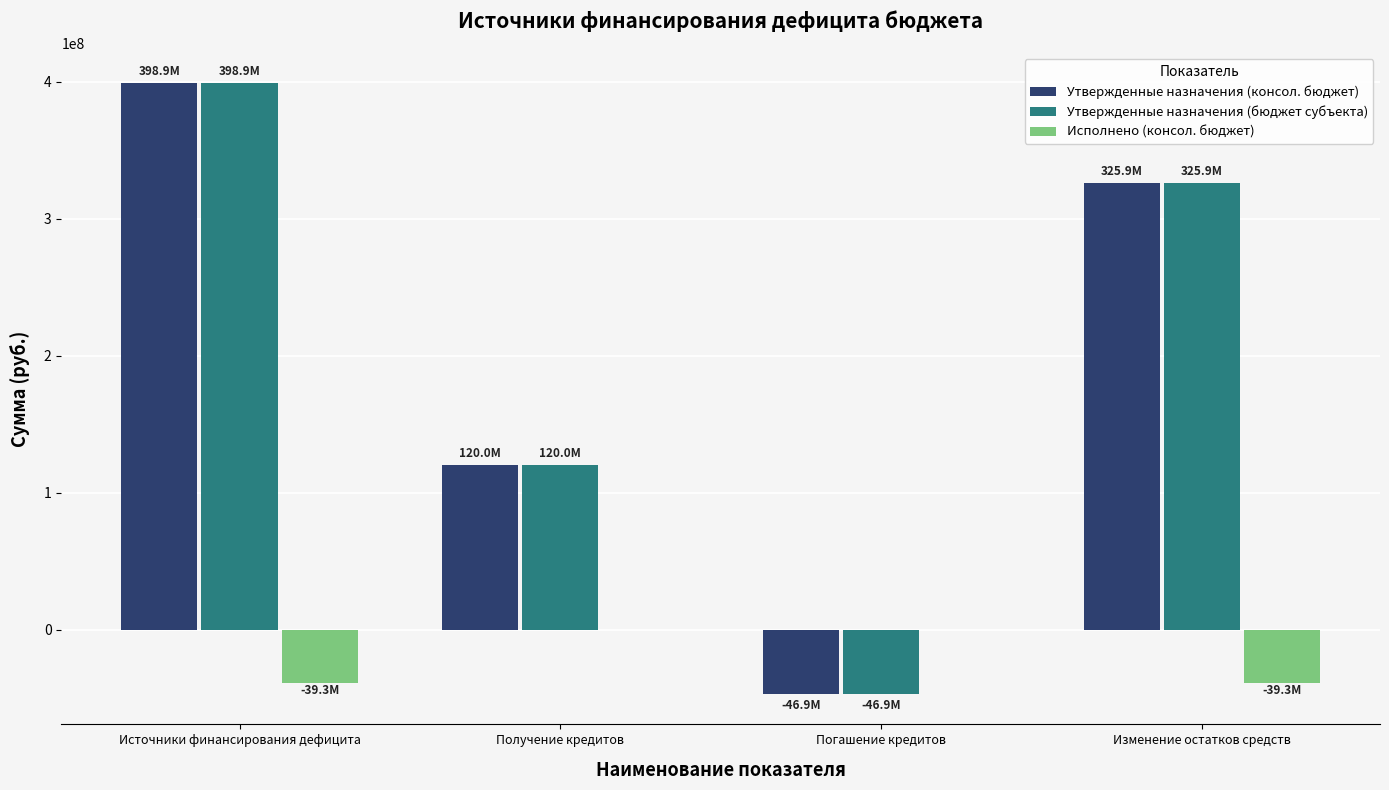

Is the value of Исполнено (консол. бюджет) at Погашение кредитов greater than the value of Утвержденные назначения (бюджет субъекта) at Погашение кредитов?

Yes